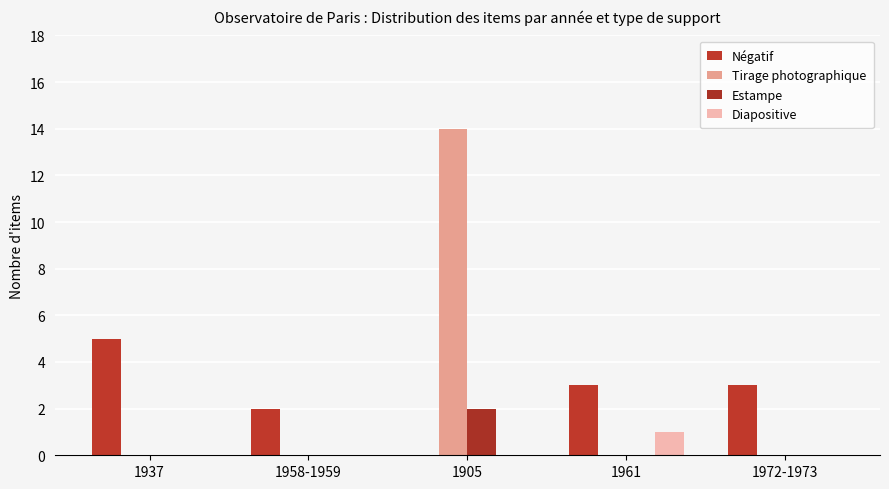

Reading left to right, list all the values displayed in this chart.

Négatif: 5	2	0	3	3
Tirage photographique: 0	0	14	0	0
Estampe: 0	0	2	0	0
Diapositive: 0	0	0	1	0